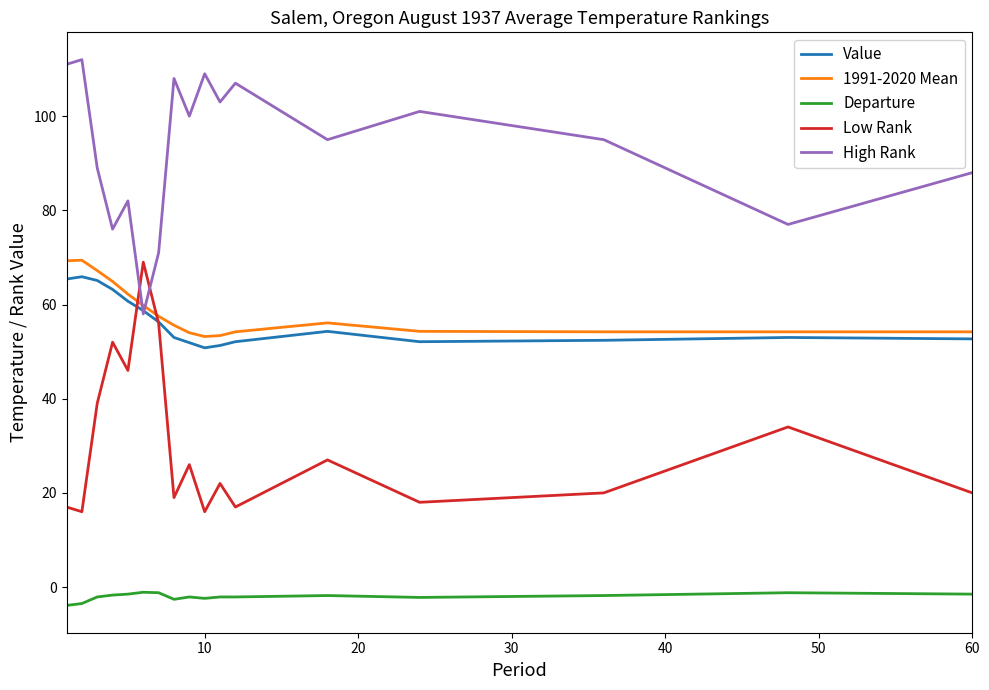

What is the difference between the maximum and minimum values in the Departure series?

2.8